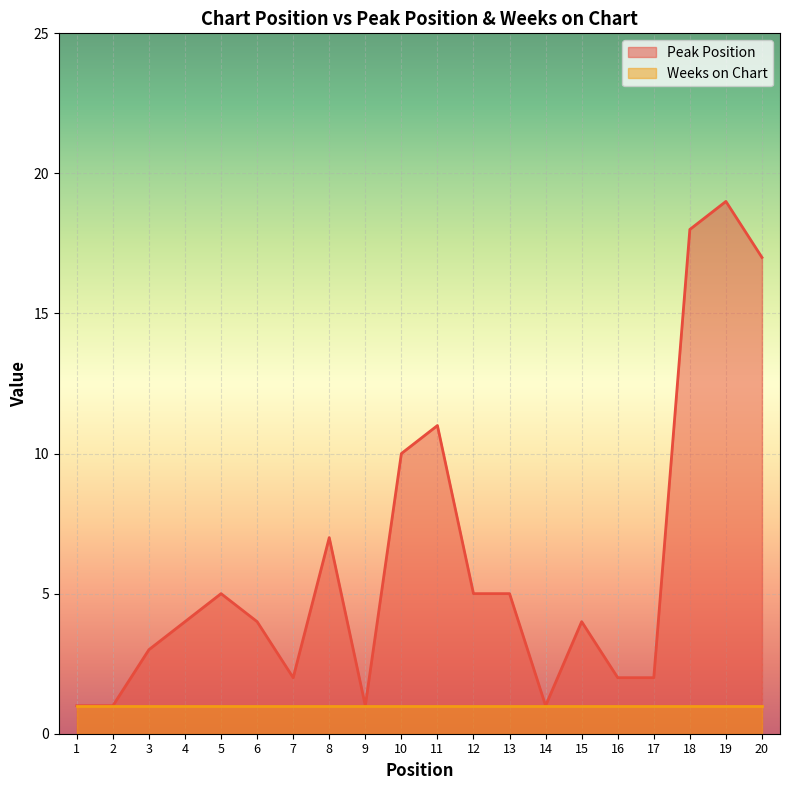

What is the value of the 17th point from the left?

2